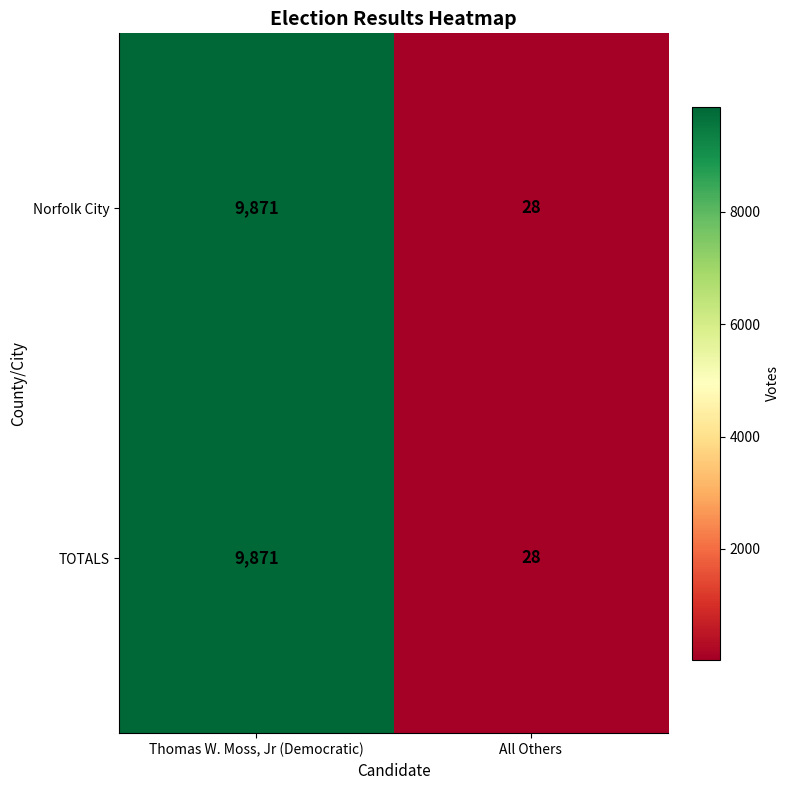

Reading left to right, extract all data points from this chart.

Norfolk City: 9871	28
TOTALS: 9871	28